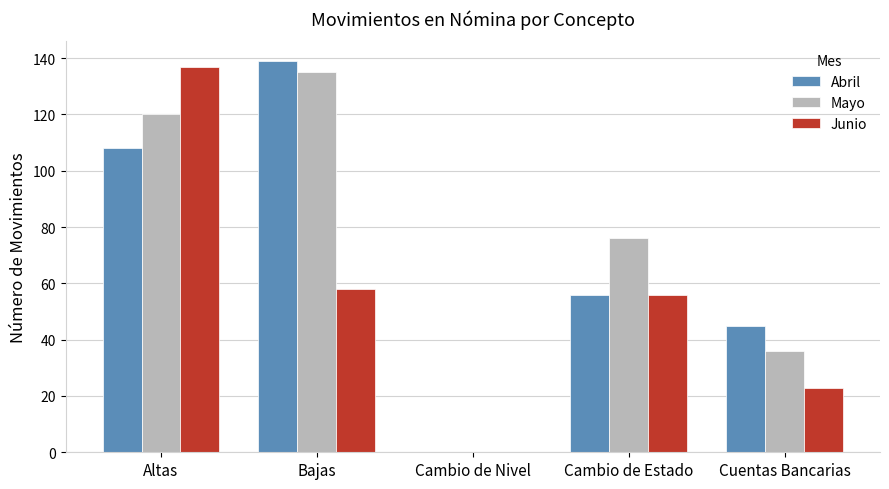

How many groups of bars are there?

5